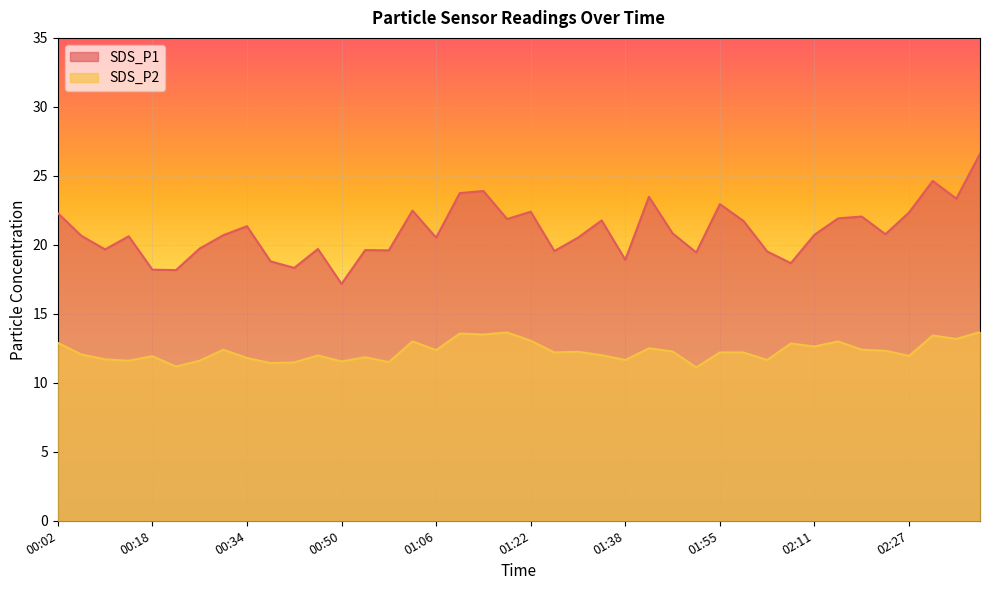

The value of SDS_P1 at 00:02 is 22.3. True or false?

True